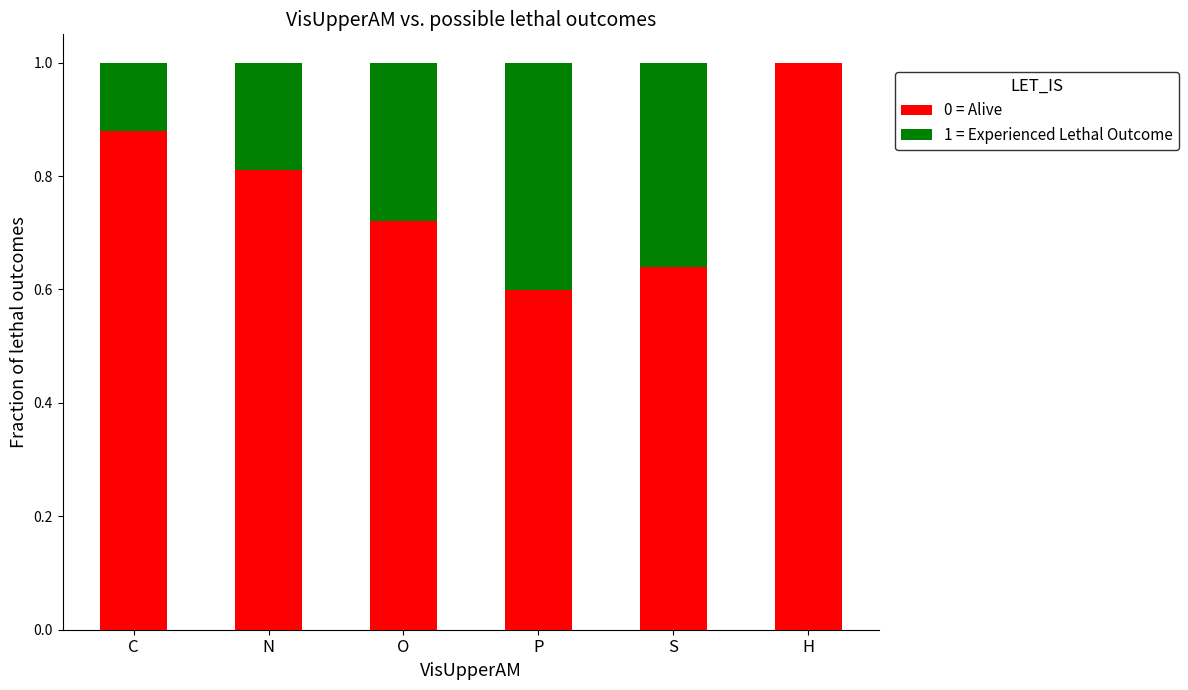

What is the average value of the 0 = Alive series?

0.8